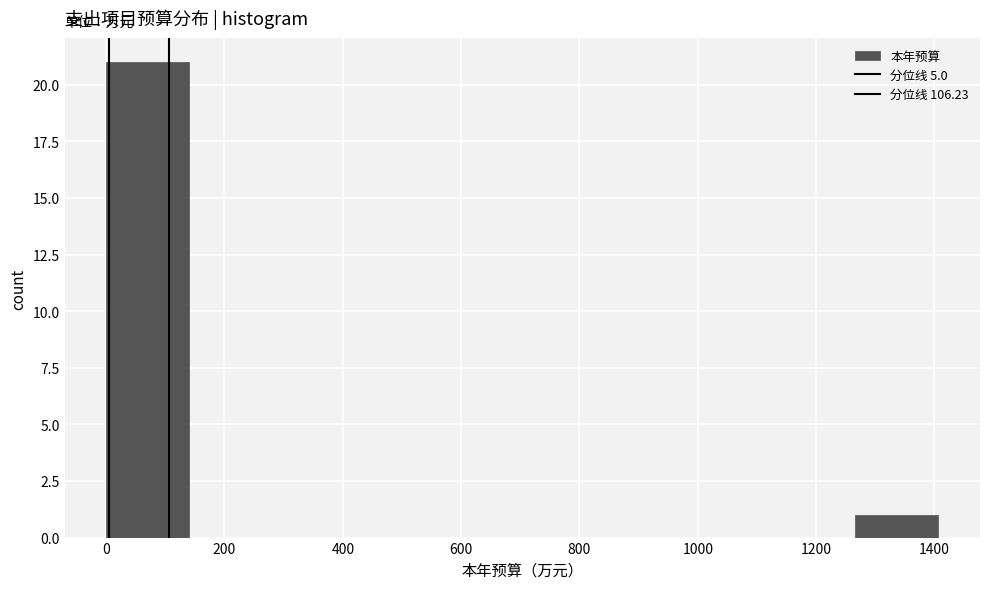

How tall is the bar that spans 1260 to 1400 on the x-axis? Neither the bar edges nor the heights are printed on the chart, so give them approximately, as read against the axes.

1